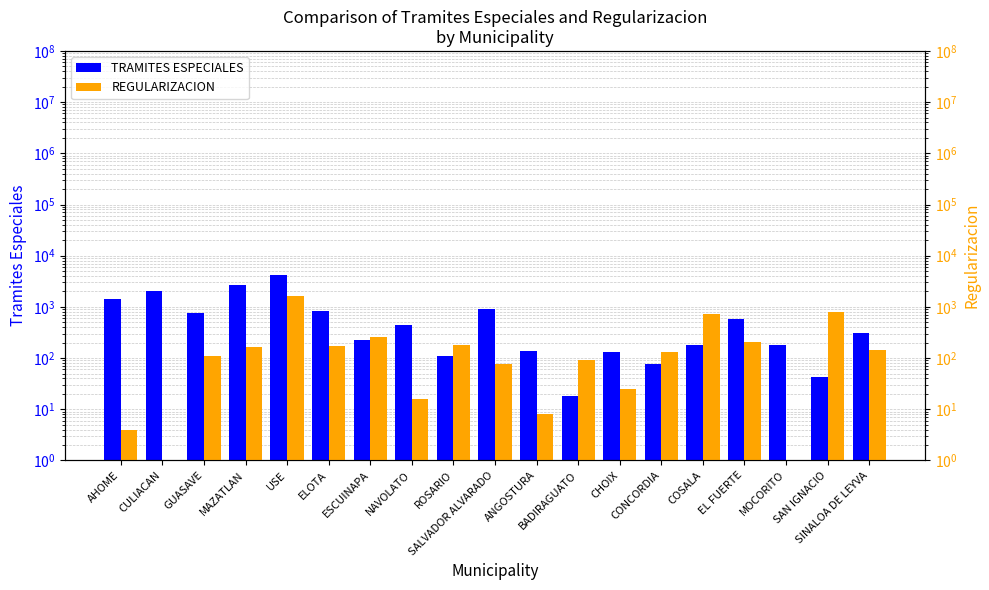

Reading right to left, transcribe all the data shown in this chart.

TRAMITES ESPECIALES: 316	43	178	575	180	76	130	18	137	896	112	449	221	822	4110	2670	771	2060	1426
REGULARIZACION: 144	803	1	203	732	133	25	93	8	75	178	16	253	172	1662	163	110	0	4